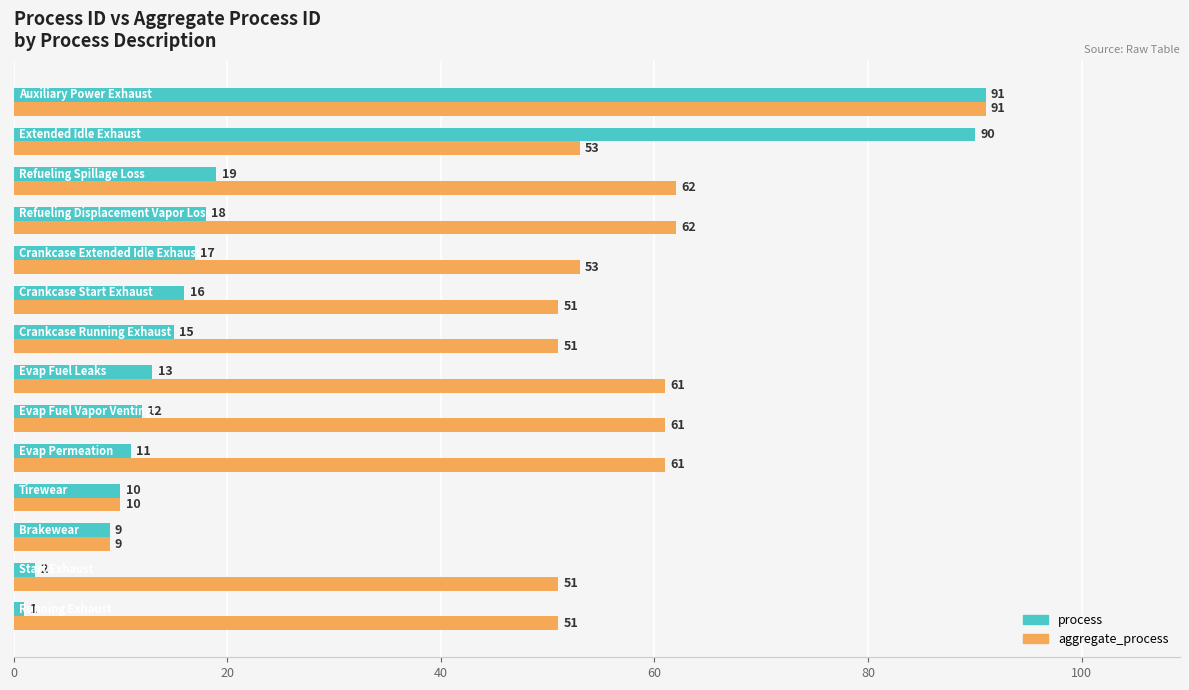

List the series in order of their overall mean, highest first.

aggregate_process, process